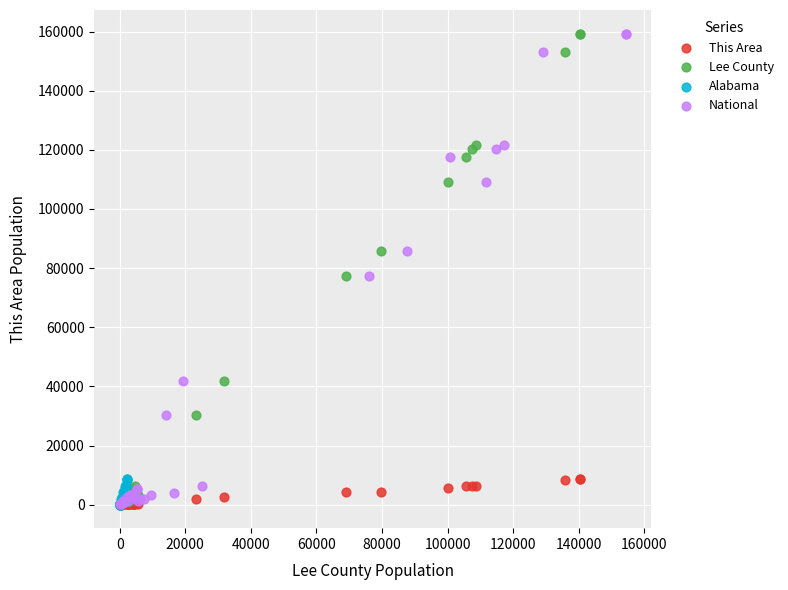

What are all the series names shown in the legend?

This Area, Lee County, Alabama, National